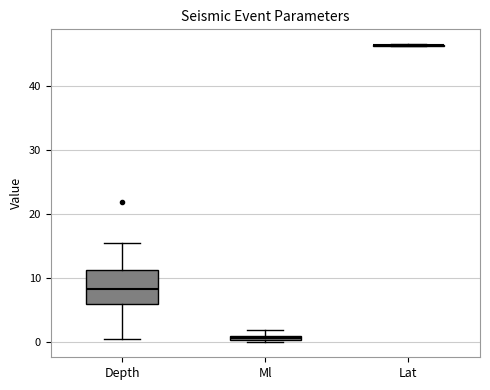

Comparing the boxes themselves (not the whiskers), which one is the tallest?

Depth